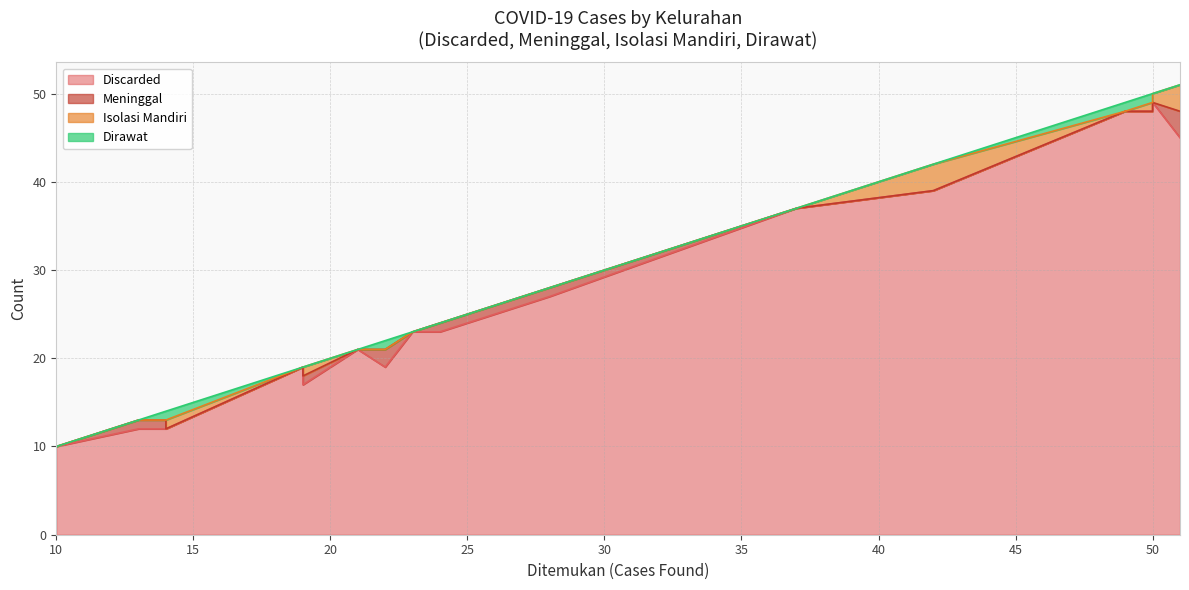

What are all the series names shown in the legend?

Discarded, Meninggal, Isolasi Mandiri, Dirawat